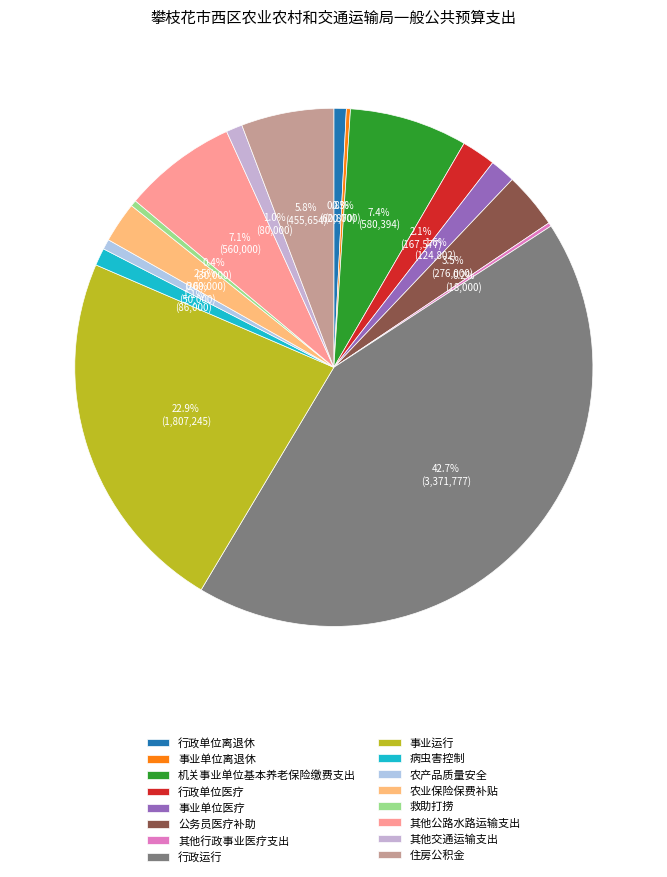

What is the change in value from 病虫害控制 to 农业保险保费补贴?

+114000.0